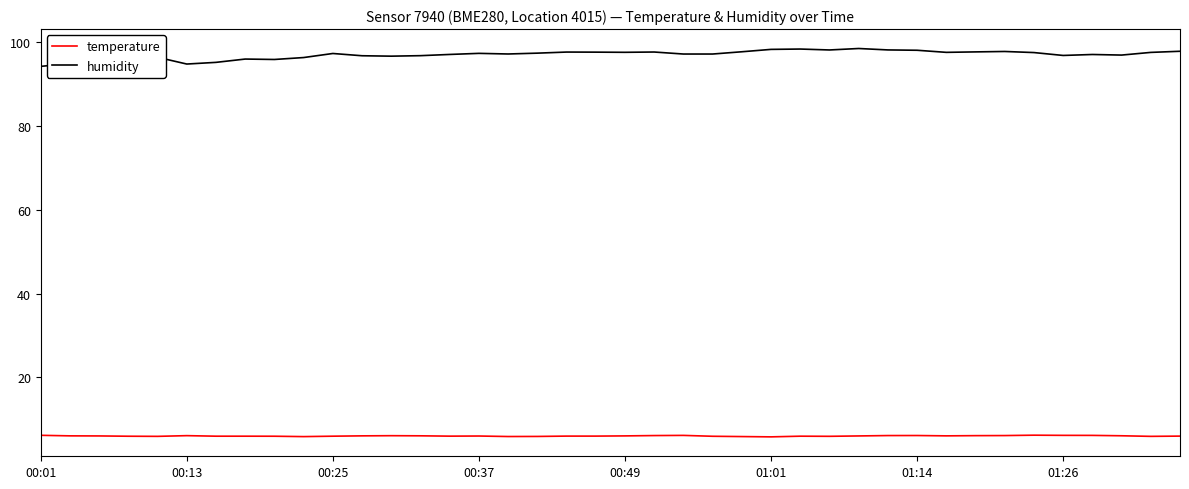

True or false: humidity and temperature cross at least once.

False